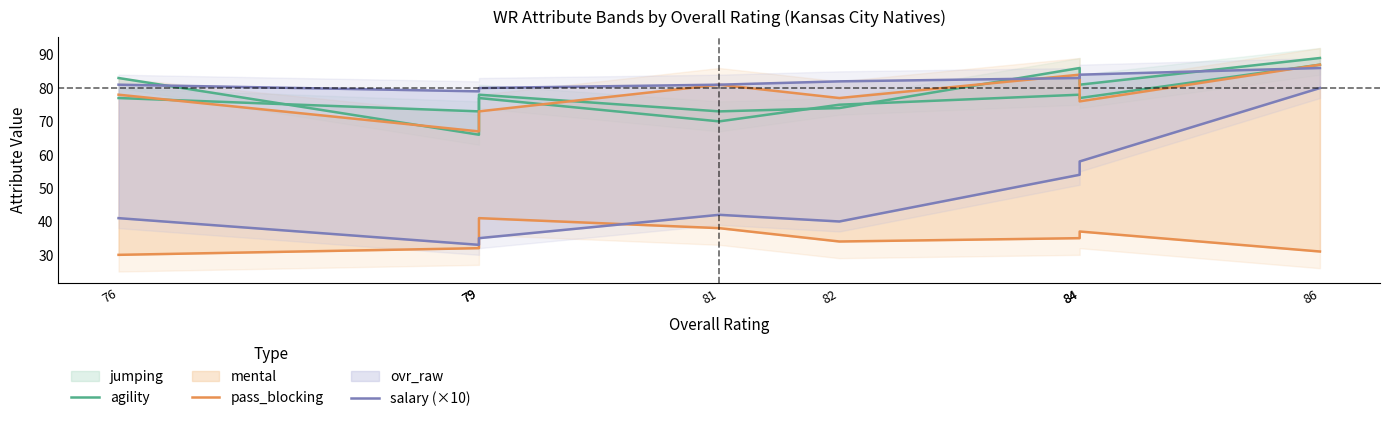

Which series has the largest range (max minus min)?

salary (×10)